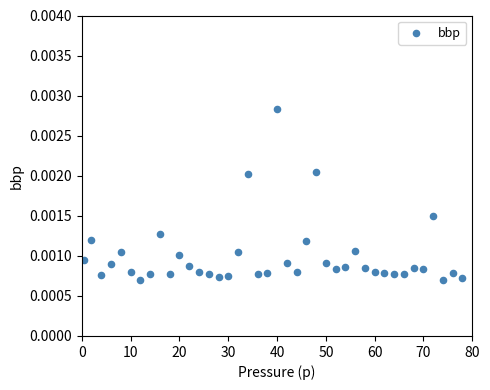

What is the range of X values (max minus min)?

77.5